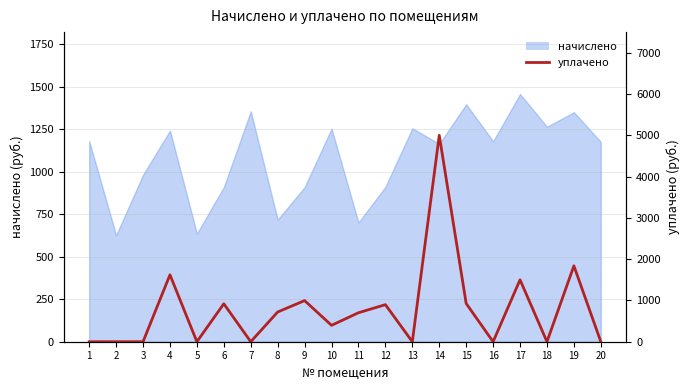

Where is the first local minimum?

5